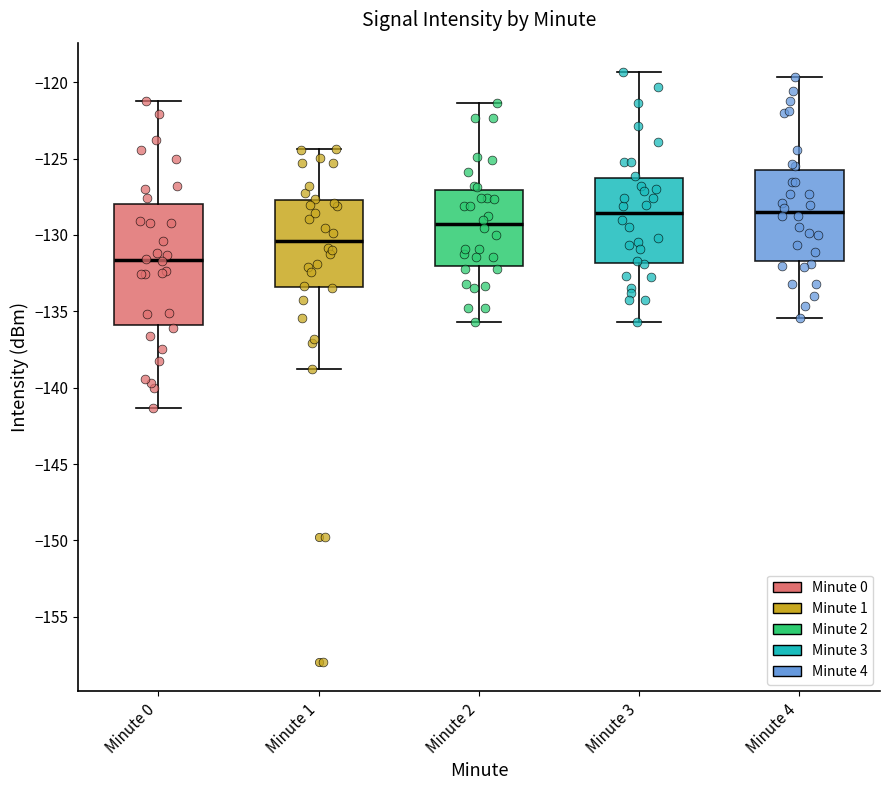

Where is the upper edge of the box for Minute 3 on the y-axis? The values are not printed on the chart, so give them approximately, as read against the axis.

-126.5